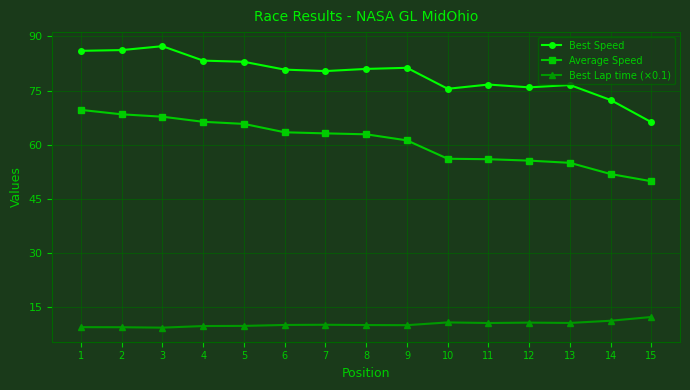

What is the value of the Best Lap time (×0.1) point at the 11th from the left?

10.6